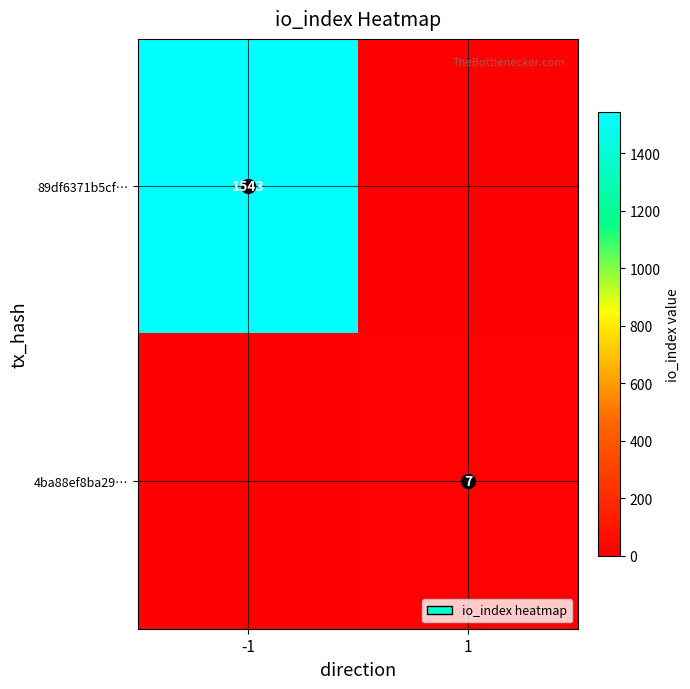

Is it true that 89df6371b5cf… equals 1543 at -1?

True